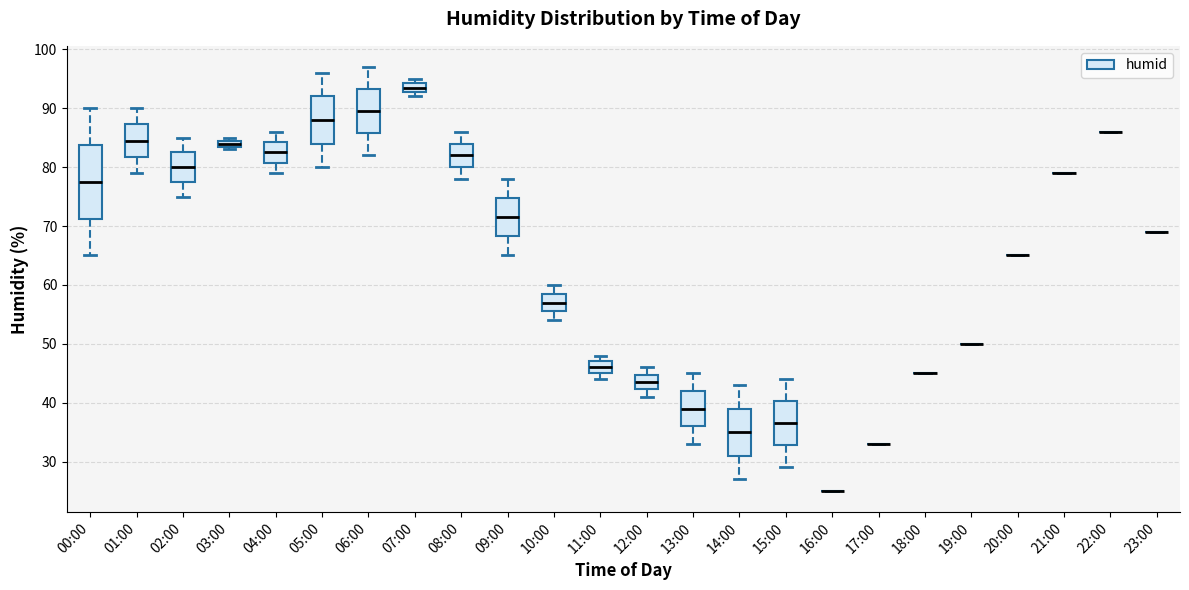

Comparing the boxes themselves (not the whiskers), which one is the tallest?

00:00